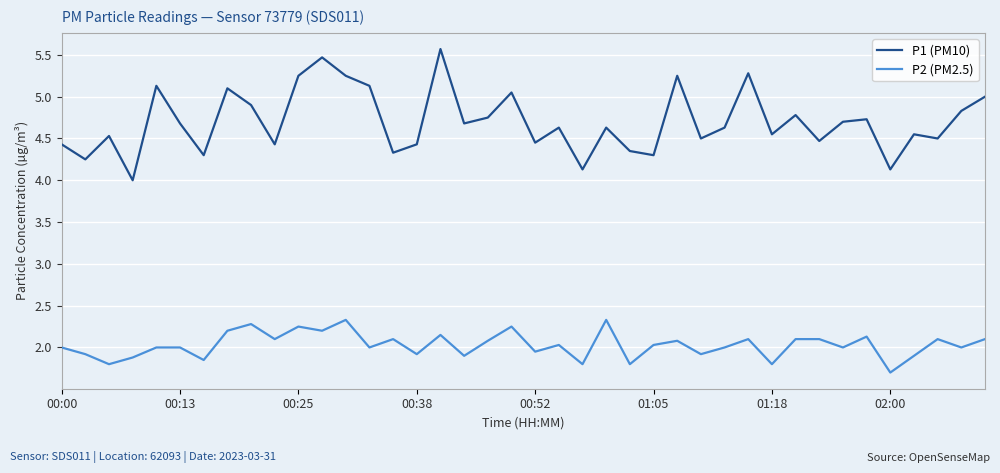

Rank the series by their maximum value, from lowest to highest.

P2 (PM2.5), P1 (PM10)